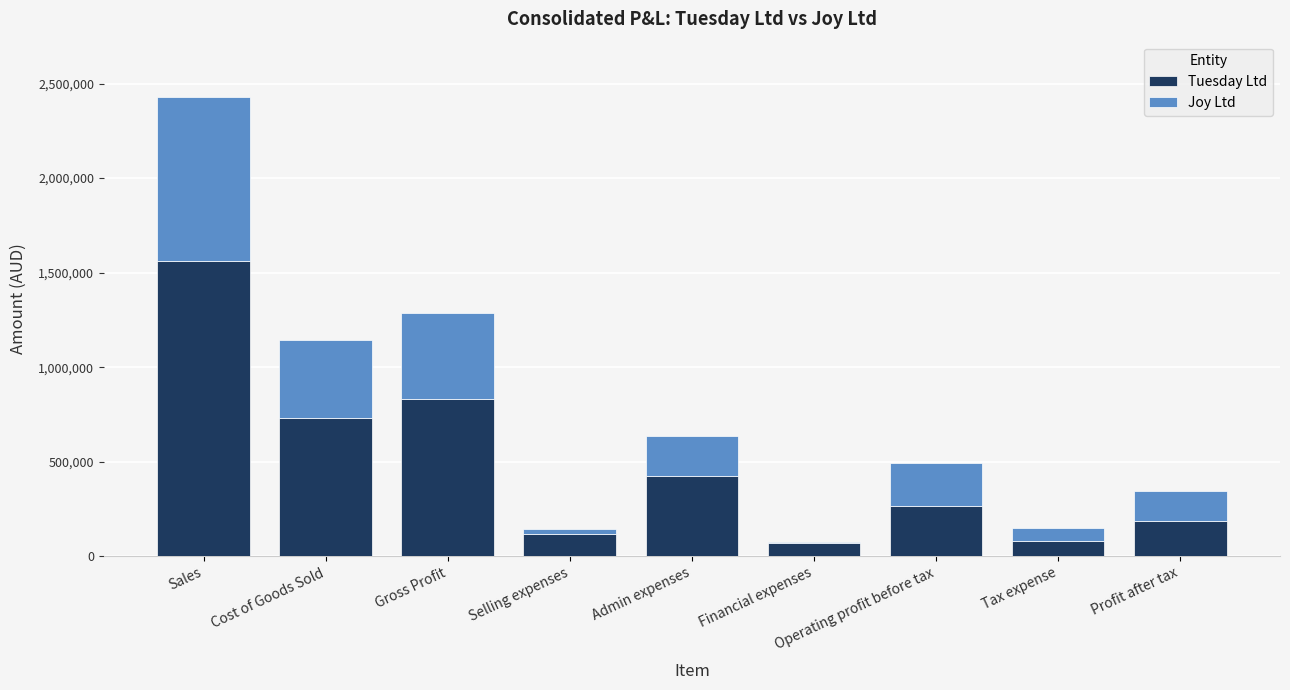

The value of Tuesday Ltd at Selling expenses is 31287. True or false?

False